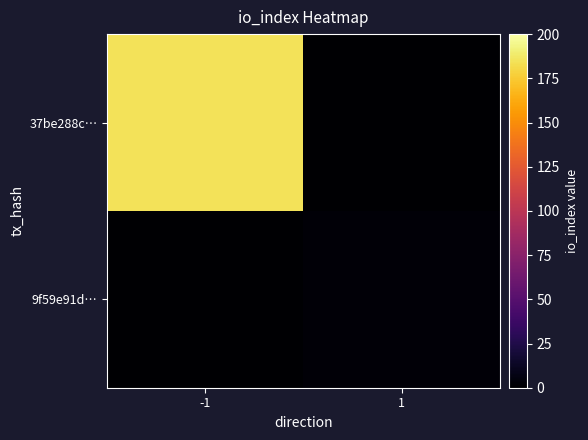

Reading left to right, extract all data points from this chart.

37be288c…: -1=185	1=0
9f59e91d…: -1=0	1=3